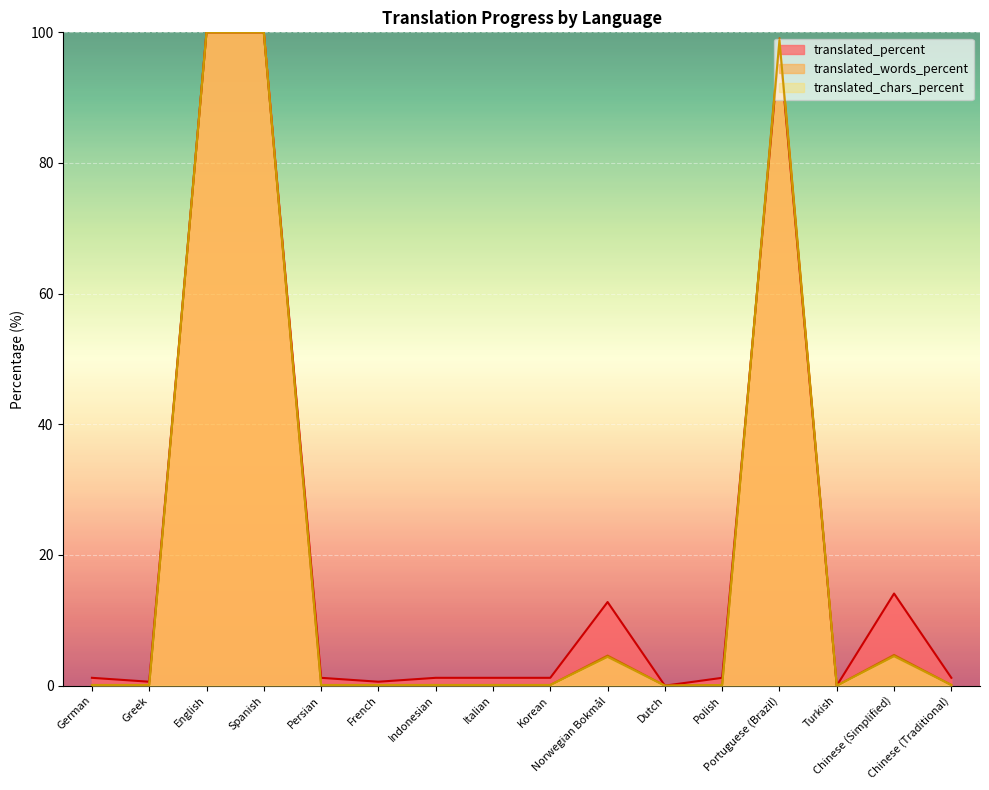

At which label does translated_chars_percent reach its peak?

English